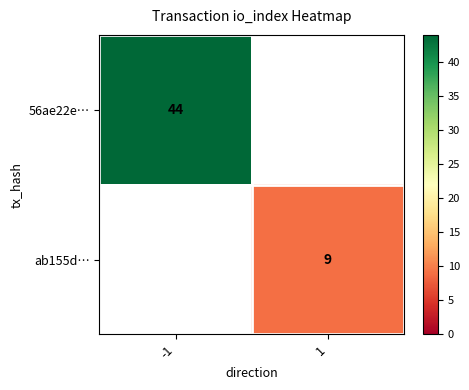

True or false: ab155d… has a value of 15 at 1.

False